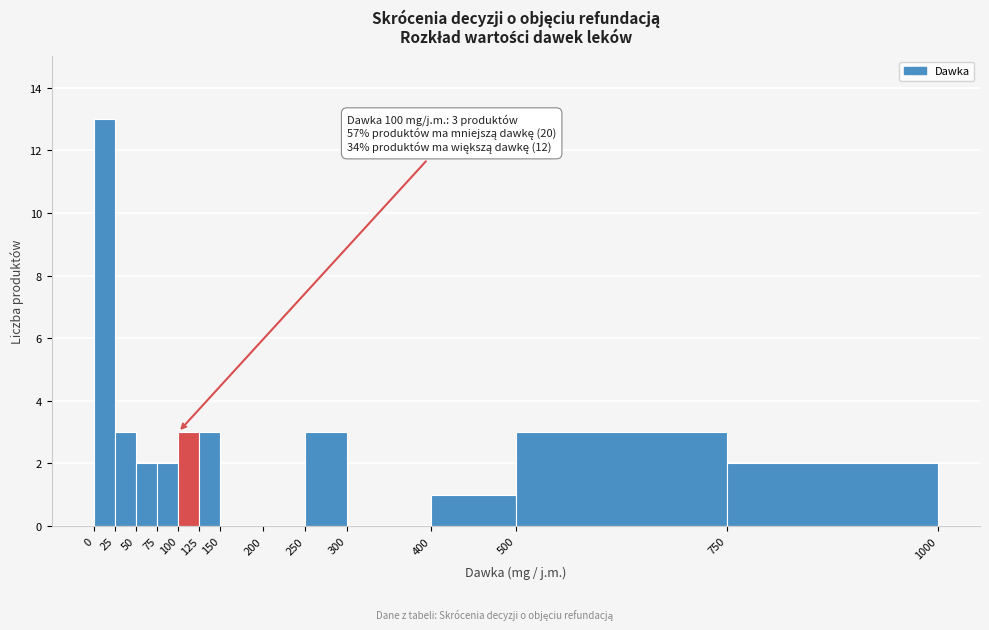

Over which range of the x-axis is the bar tallest?

0 to 25